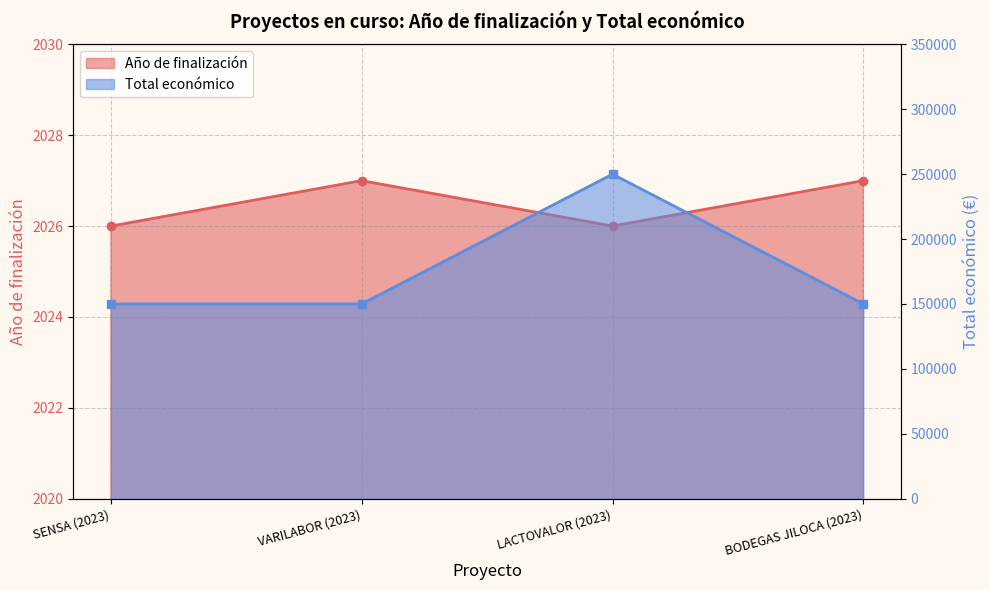

How many data points in Año de finalización are less than 2027?

2